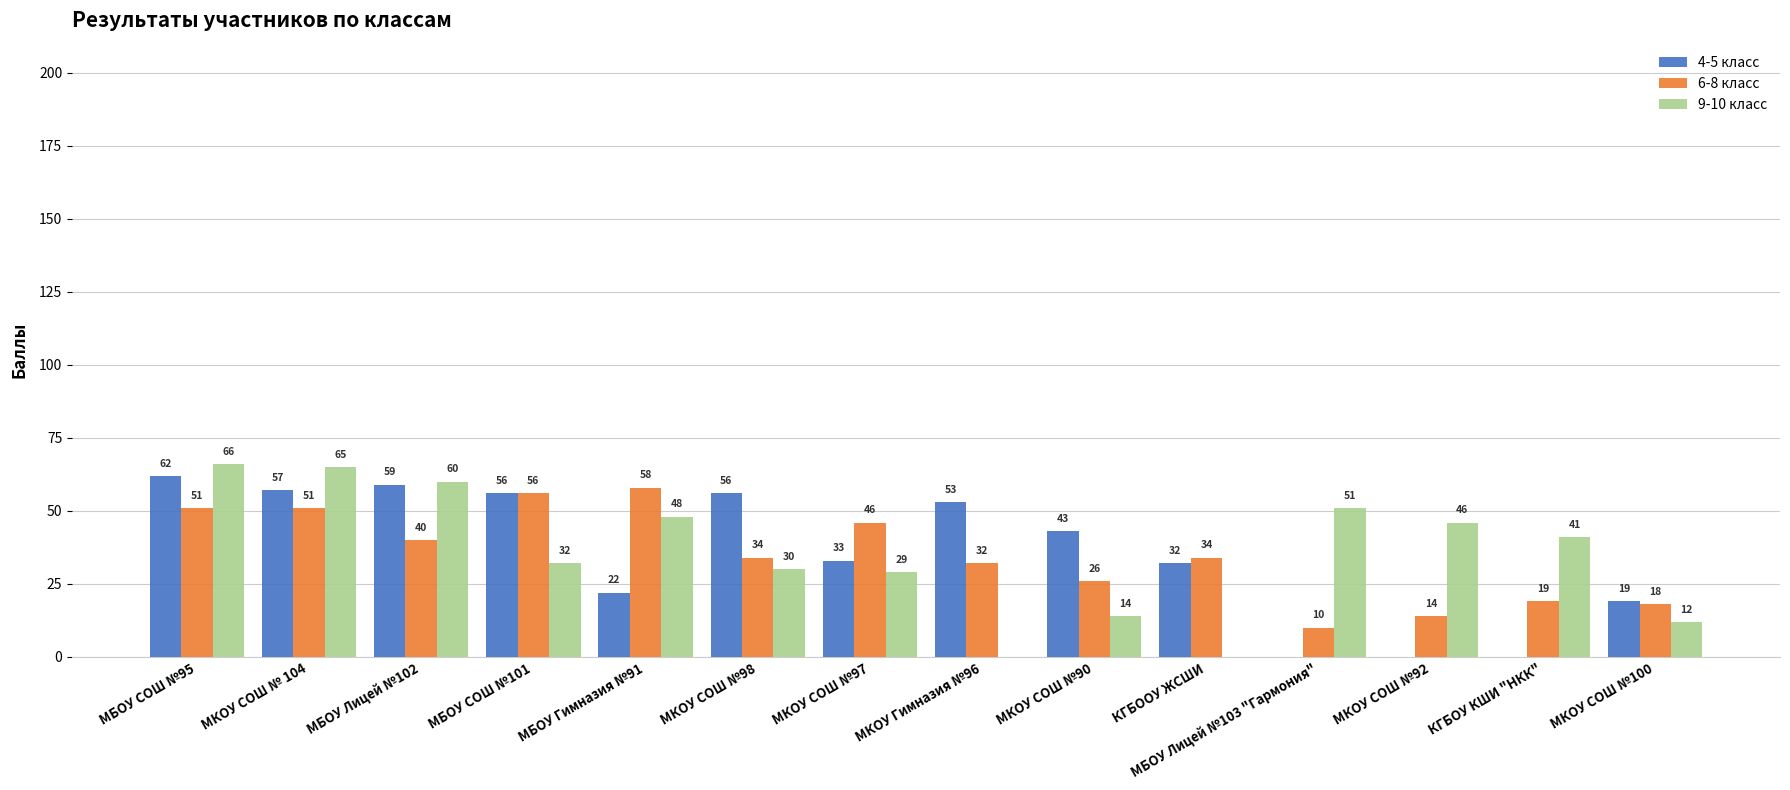

Which series changed the most between КГБООУ ЖСШИ and МКОУ СОШ №100?

6-8 класс